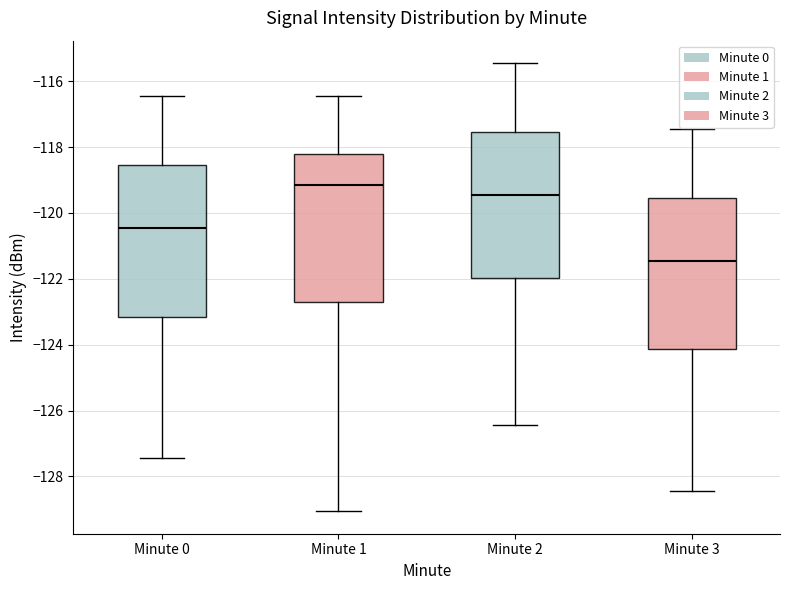

Reading left to right, transcribe this box plot: for each box, give where its median line is, the range the box spans, and where its two whiskers end, as read against the y-axis. The values are not printed on the chart, so give them approximately, as read against the axis.

Minute 0: median -120.4, box -123.2 to -118.6, whiskers -127.4 to -116.4
Minute 1: median -119.2, box -122.8 to -118.2, whiskers -129.0 to -116.4
Minute 2: median -119.4, box -122.0 to -117.6, whiskers -126.4 to -115.4
Minute 3: median -121.4, box -124.2 to -119.6, whiskers -128.4 to -117.4